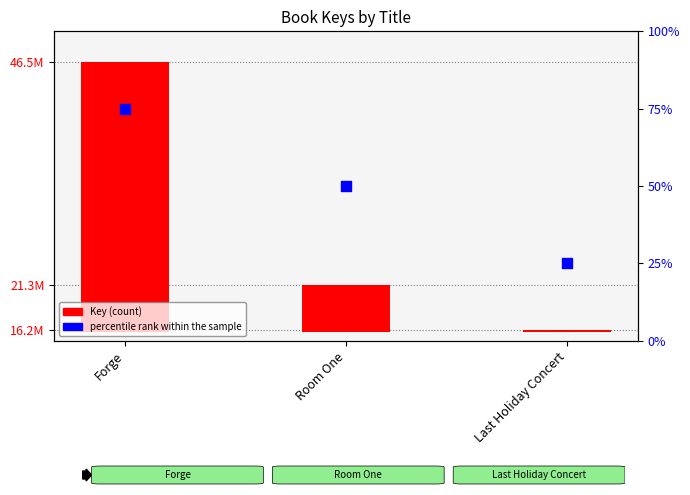

What are all the series names shown in the legend?

Key, percentile rank within the sample